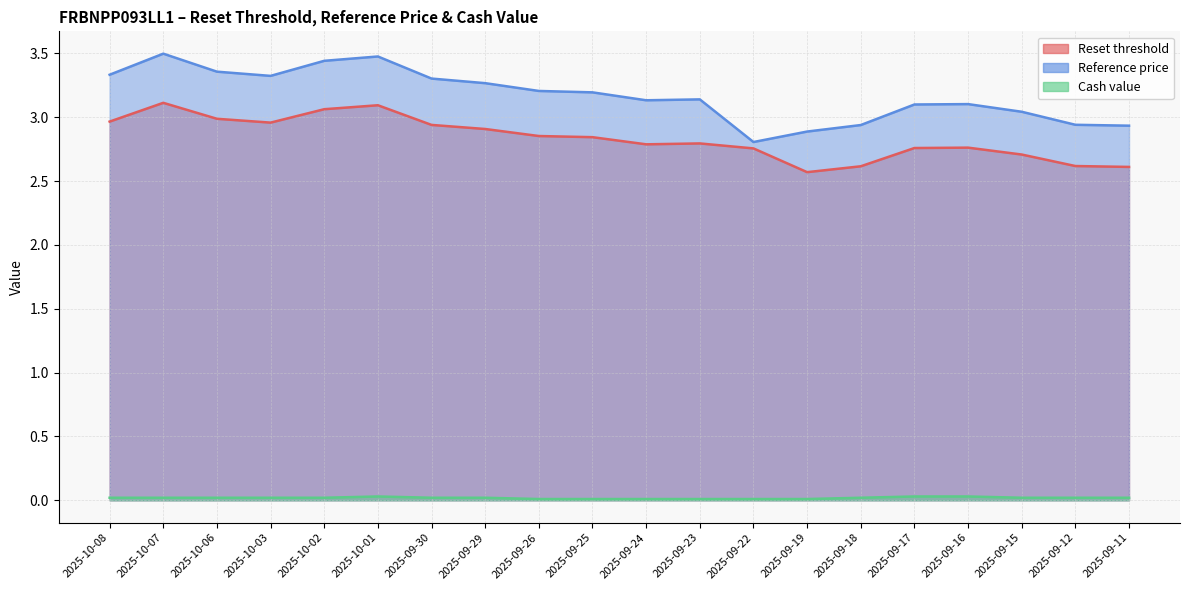

What is the total value across all series at 2025-09-22?

5.6